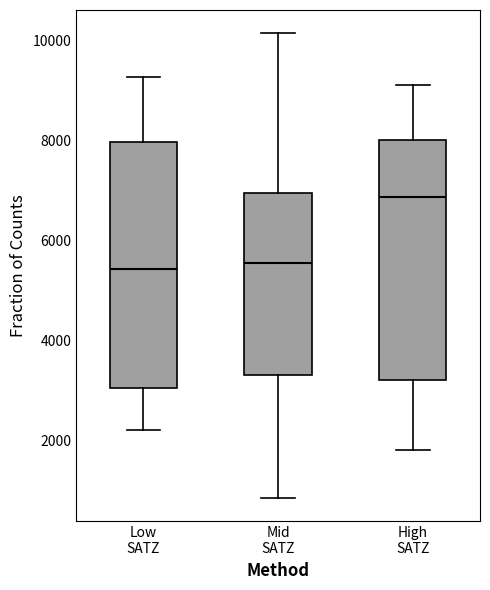

Reading left to right, read every box against the y-axis: the position of its median line, the range the box covers, and the ends of its whiskers. The values are not printed on the chart, so give them approximately, as read against the axis.

Low SATZ: median 5400, box 3000 to 8000, whiskers 2200 to 9200
Mid SATZ: median 5600, box 3200 to 7000, whiskers 800 to 10200
High SATZ: median 6800, box 3200 to 8000, whiskers 1800 to 9200